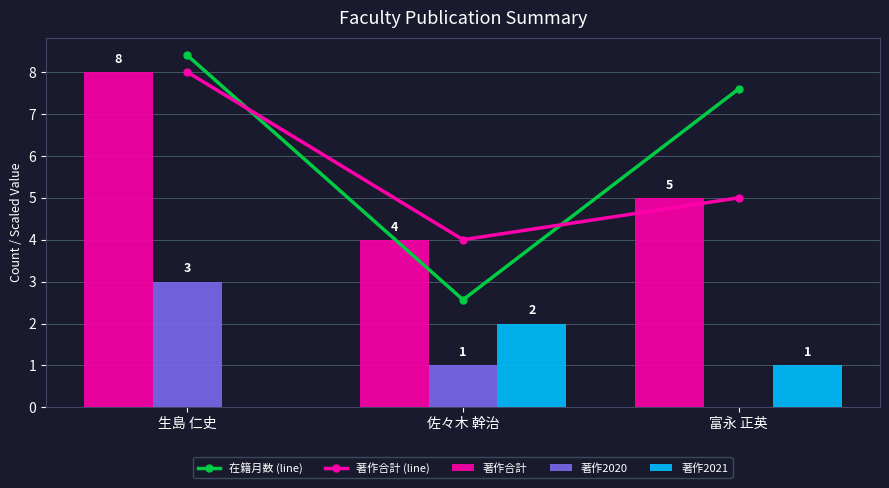

At which label does 著作2020 reach its peak?

生島 仁史